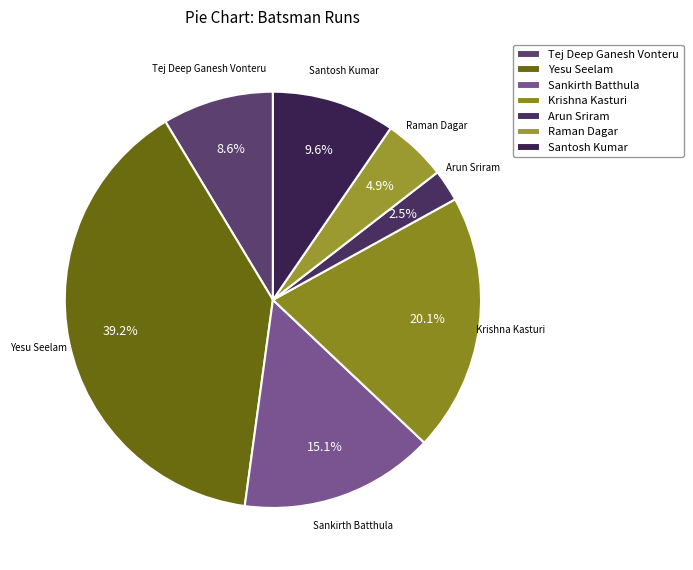

Rank the categories by value from lowest to highest.

Arun Sriram, Raman Dagar, Tej Deep Ganesh Vonteru, Santosh Kumar, Sankirth Batthula, Krishna Kasturi, Yesu Seelam